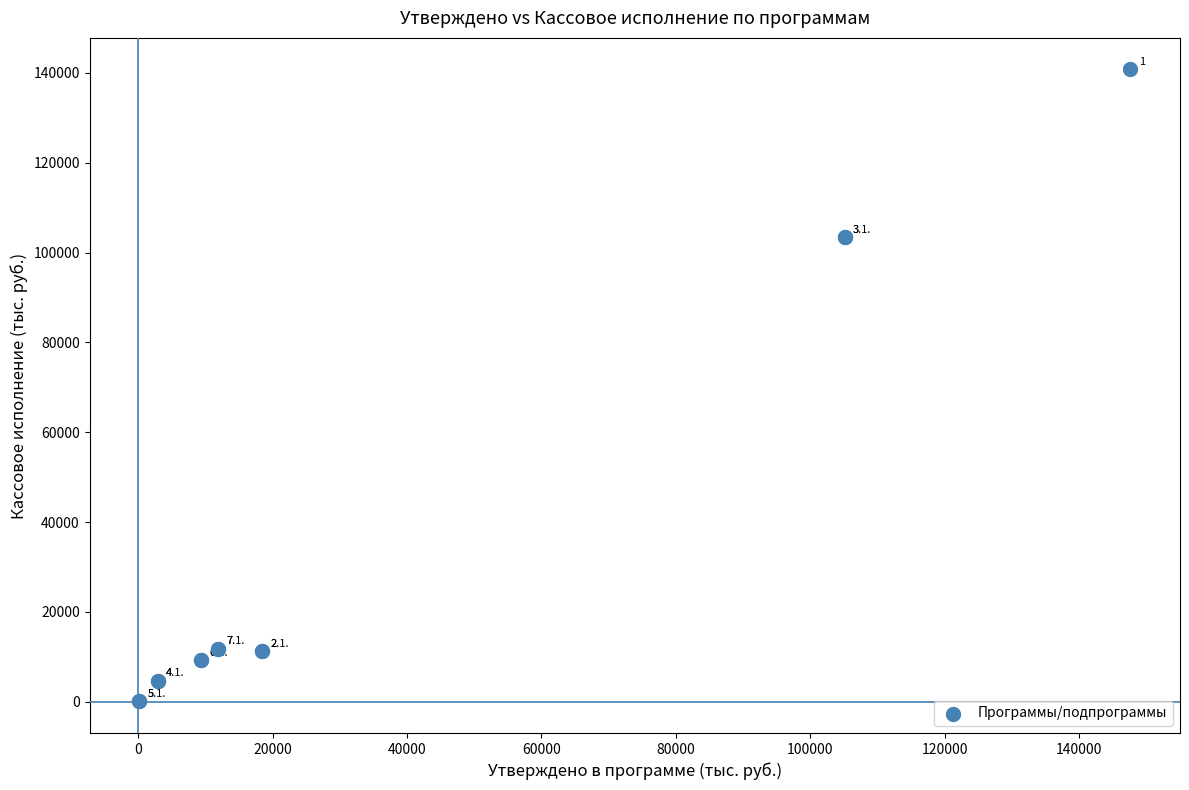

What Y value in the scatter plot is closest to 70428?

103445.5